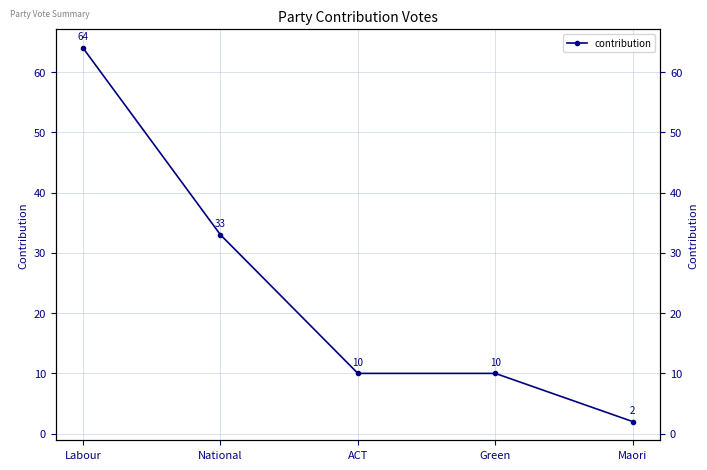

How many data points are less than 10?

1